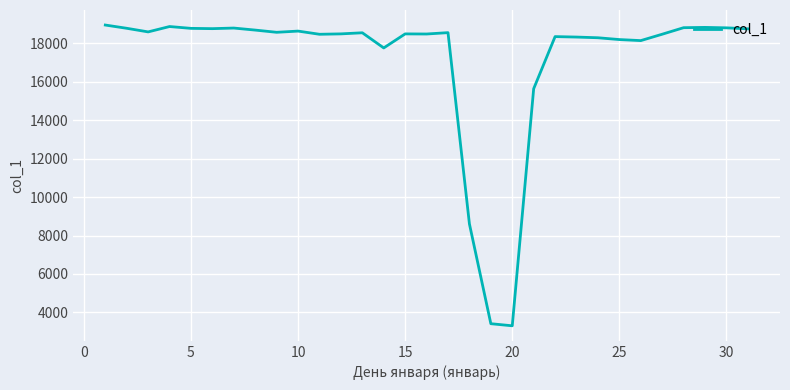

What is the minimum value shown in the chart?

3303